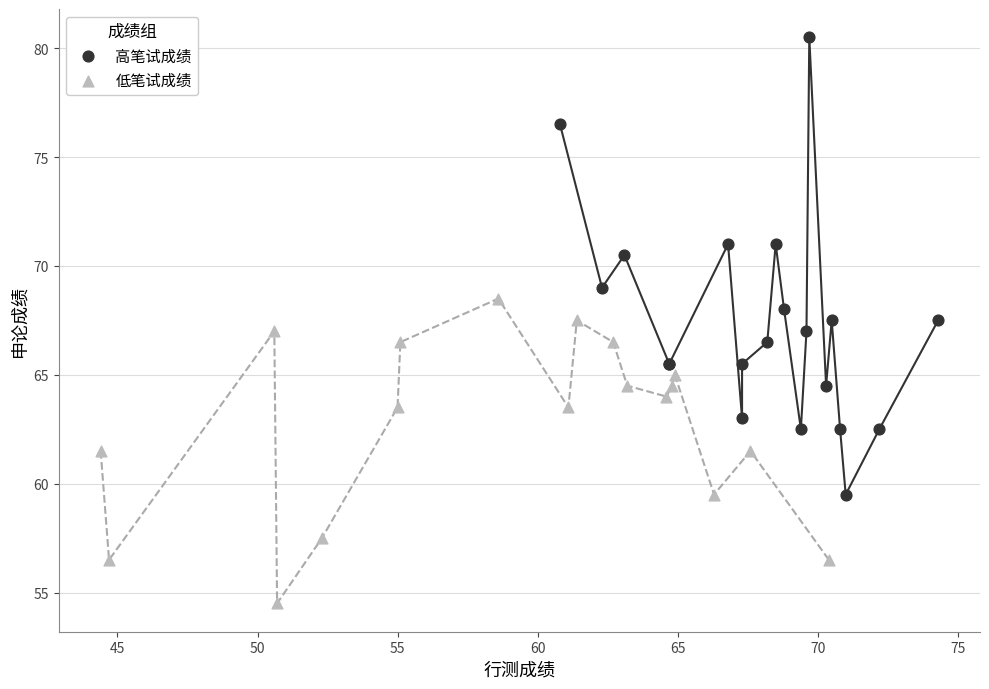

What are all the series names shown in the legend?

高笔试成绩, 低笔试成绩